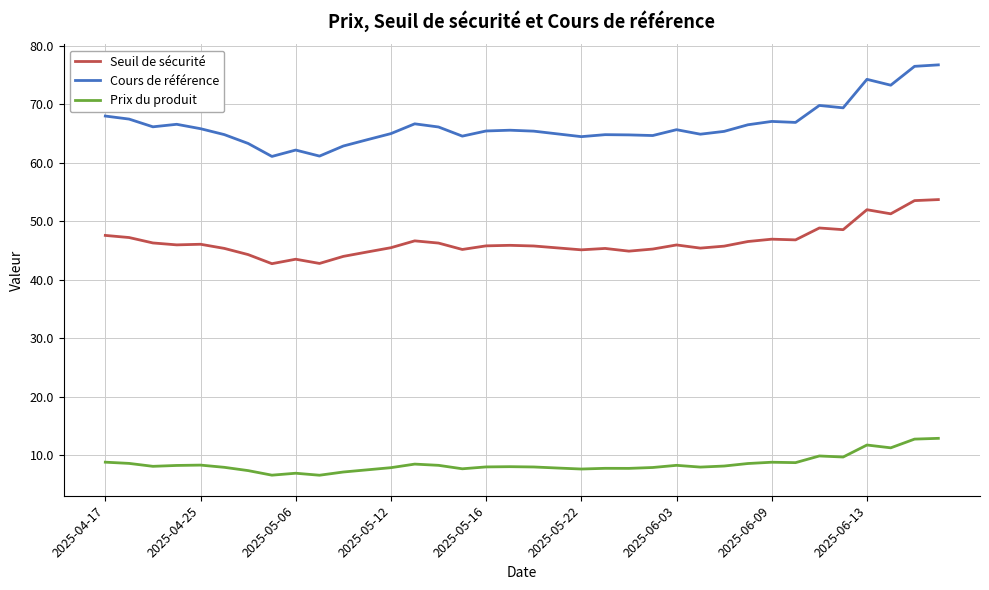

True or false: Seuil de sécurité and Prix du produit intersect in this chart.

False